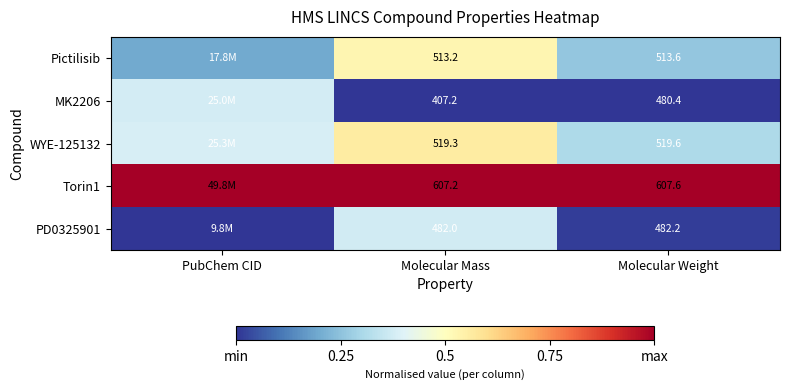

Which category has the lowest value in the PD0325901 series?

PubChem CID